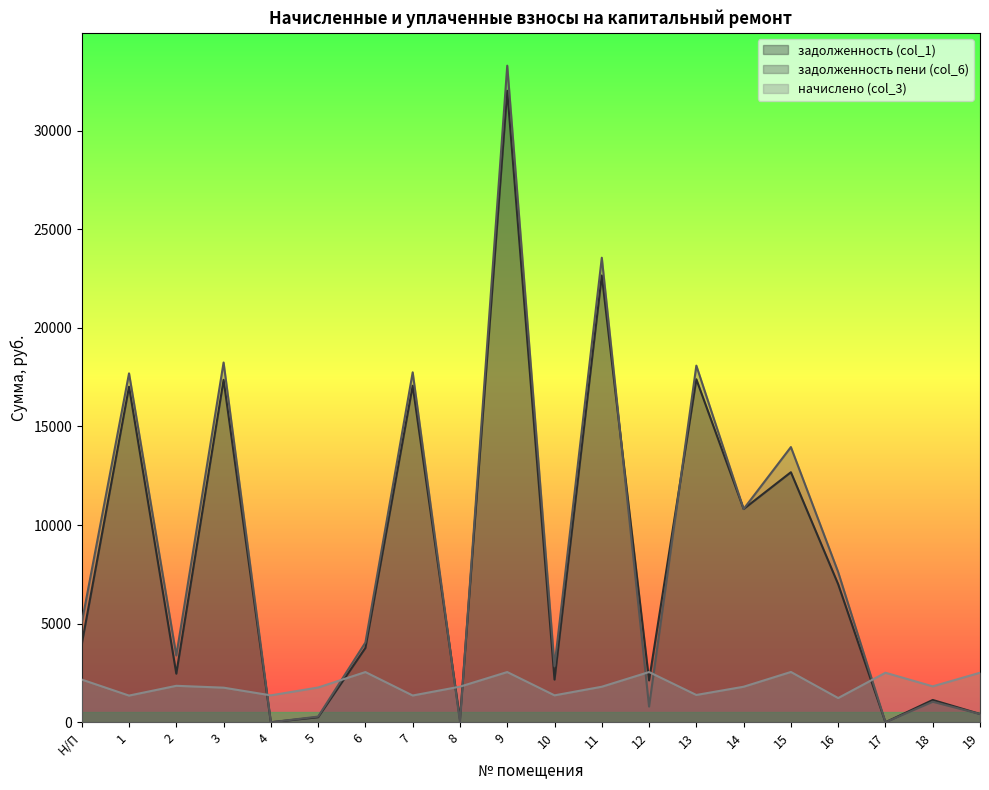

What is the difference between the maximum and minimum values in the задолженность пени (col_6) series?

33295.1